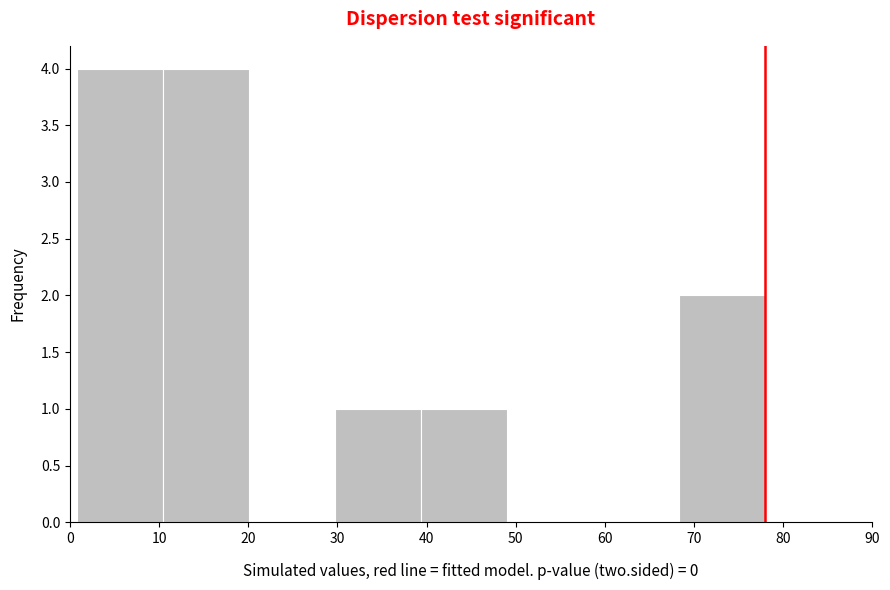

What is the height of the bar covering 39 to 49 on the x-axis? Neither the bar edges nor the heights are printed on the chart, so give them approximately, as read against the axes.

1